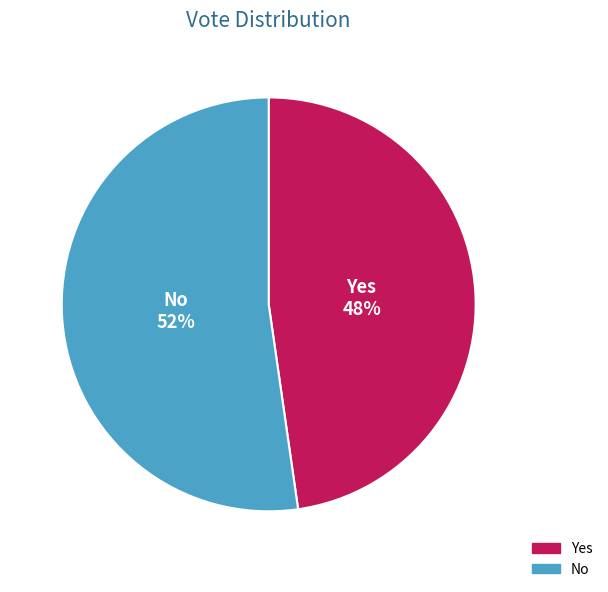

To the nearest percent, what is the average slice percentage?

50%